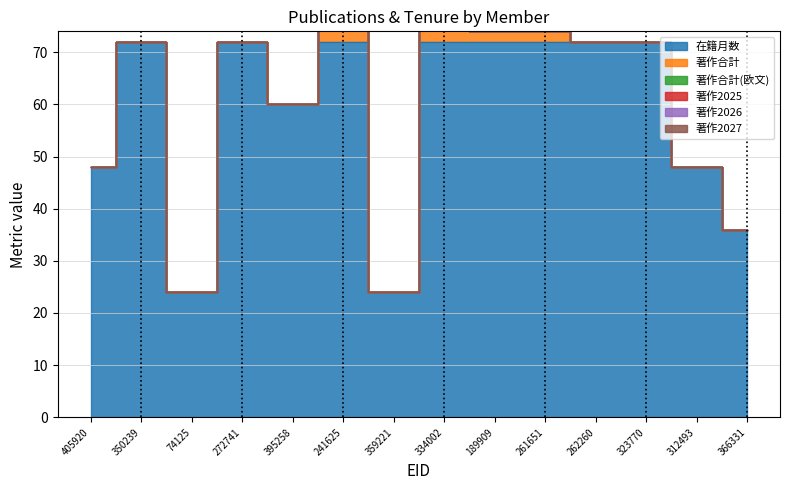

What is the difference between the highest and lowest values at 359221?

24